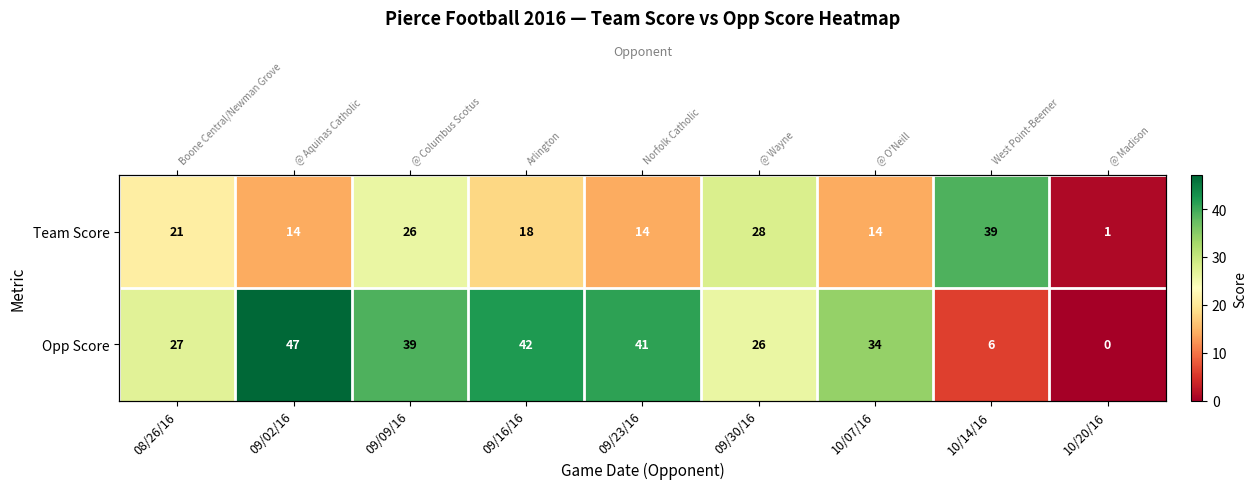

What is the difference between the highest and lowest values at 10/07/16?

20